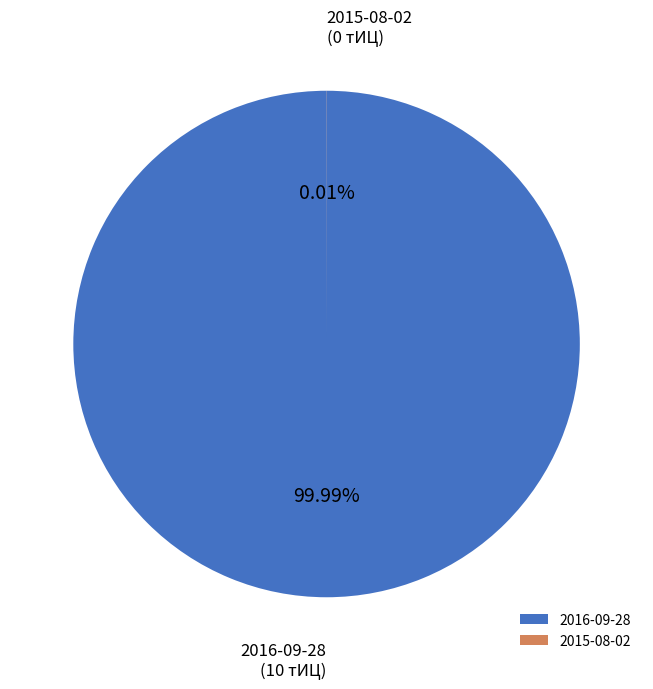

Which category accounts for the majority?

2016-09-28